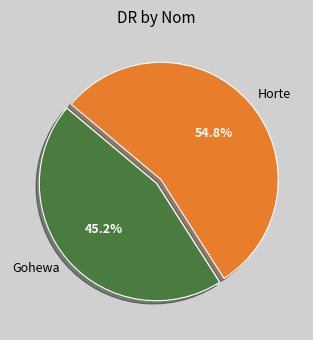

What is the ratio of the value at Gohewa to the value at Horte?

0.8